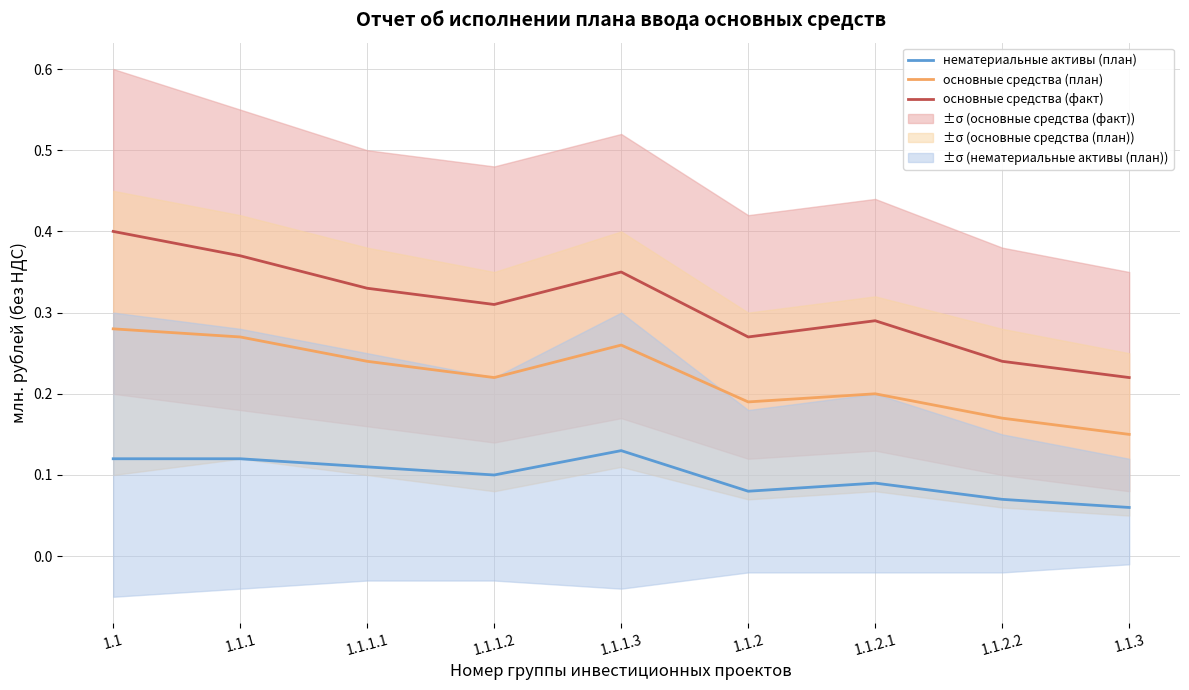

True or false: основные средства (факт) and основные средства (план) cross at least once.

False